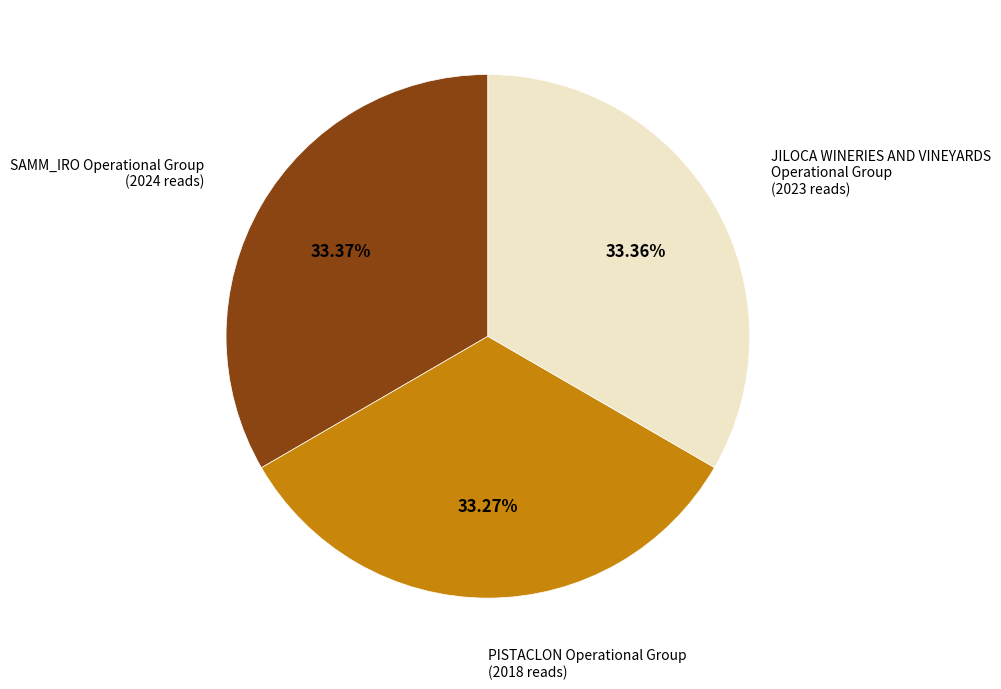

How many slices are in this pie chart?

3